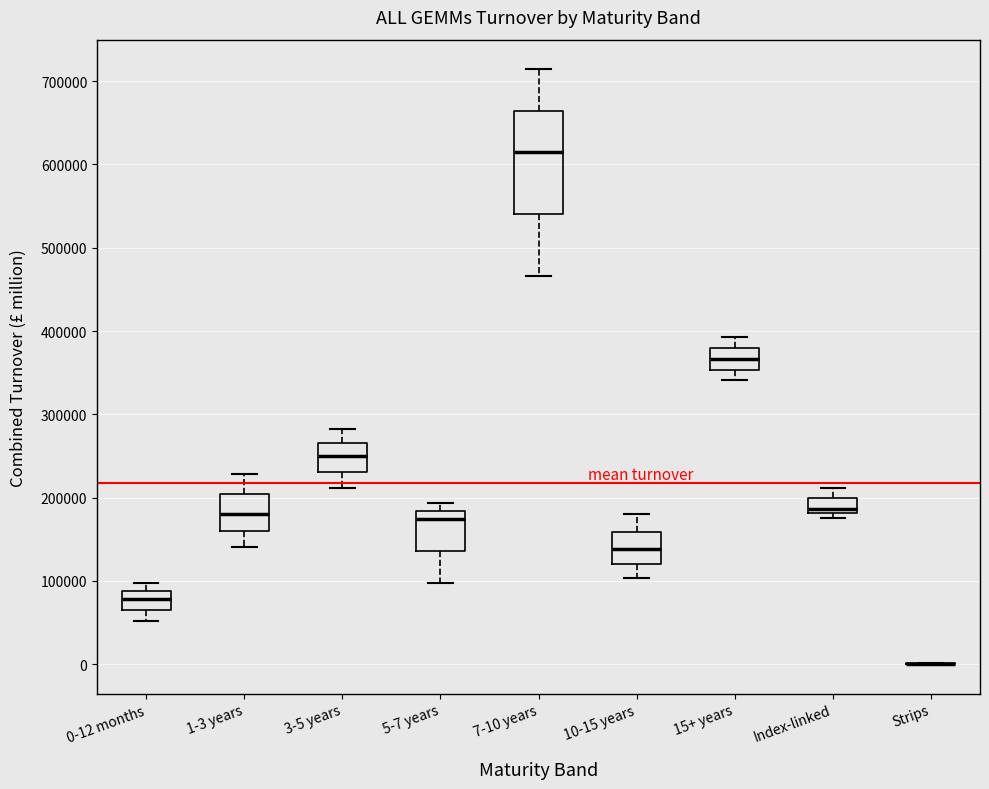

Where is the lower edge of the box for 15+ years on the y-axis? The values are not printed on the chart, so give them approximately, as read against the axis.

350000